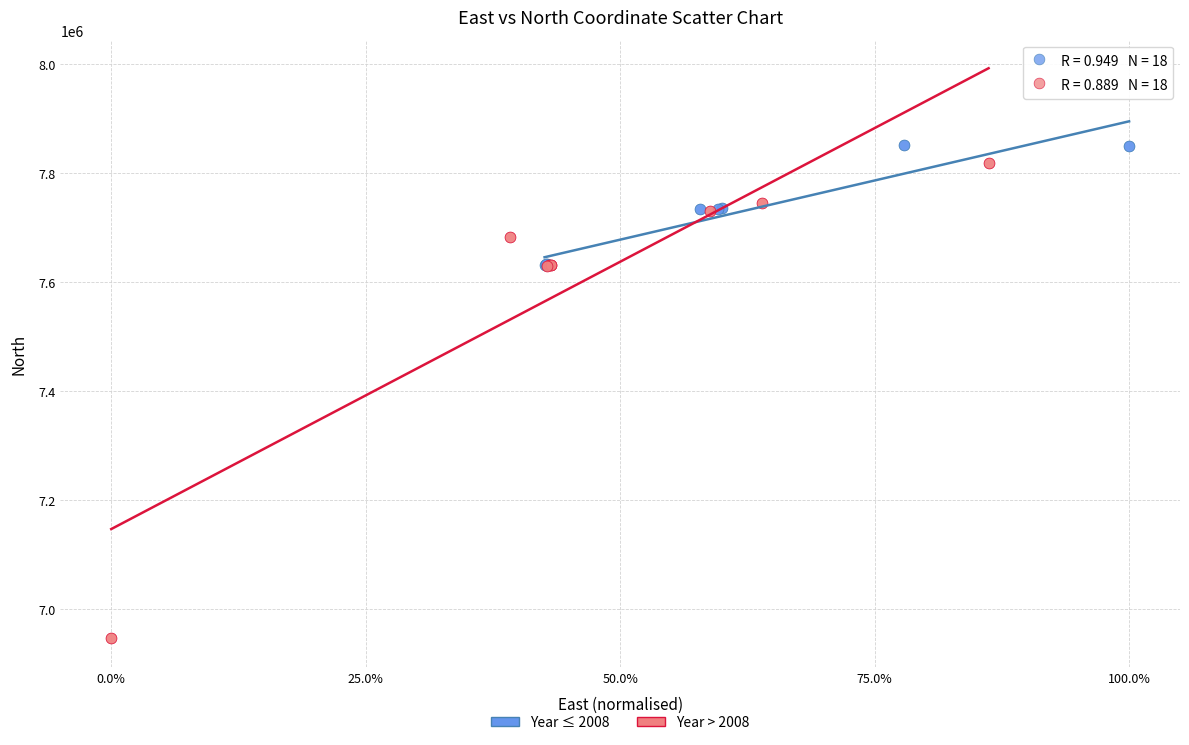

Which series has the largest Y range (max minus min)?

Year > 2008